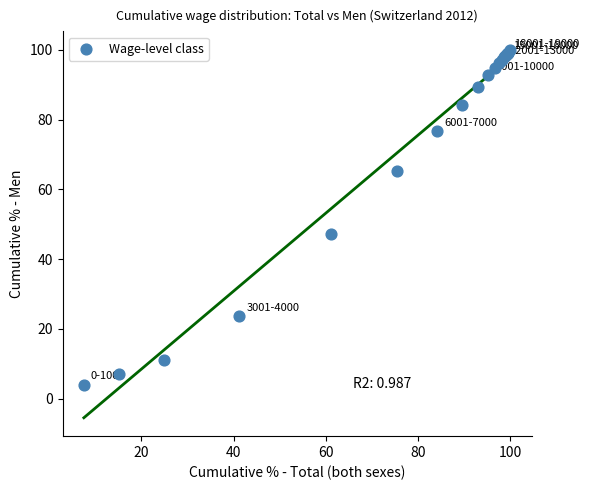

What Y value in the scatter plot is closest to 52?

47.1